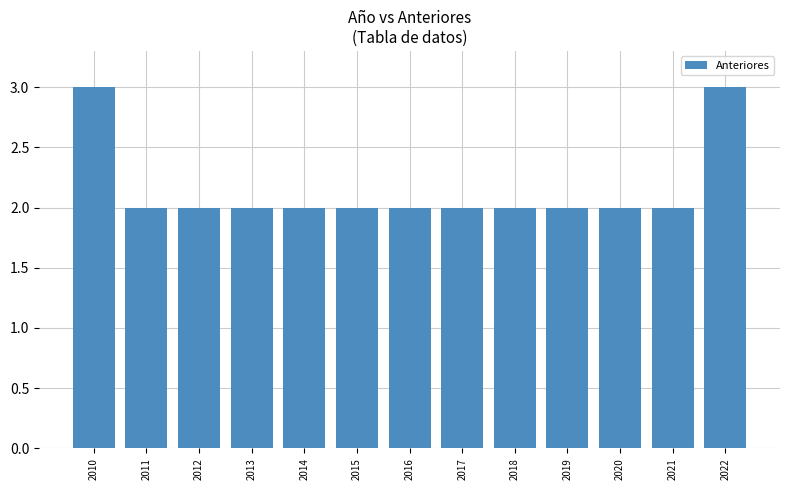

What is the average value?

2